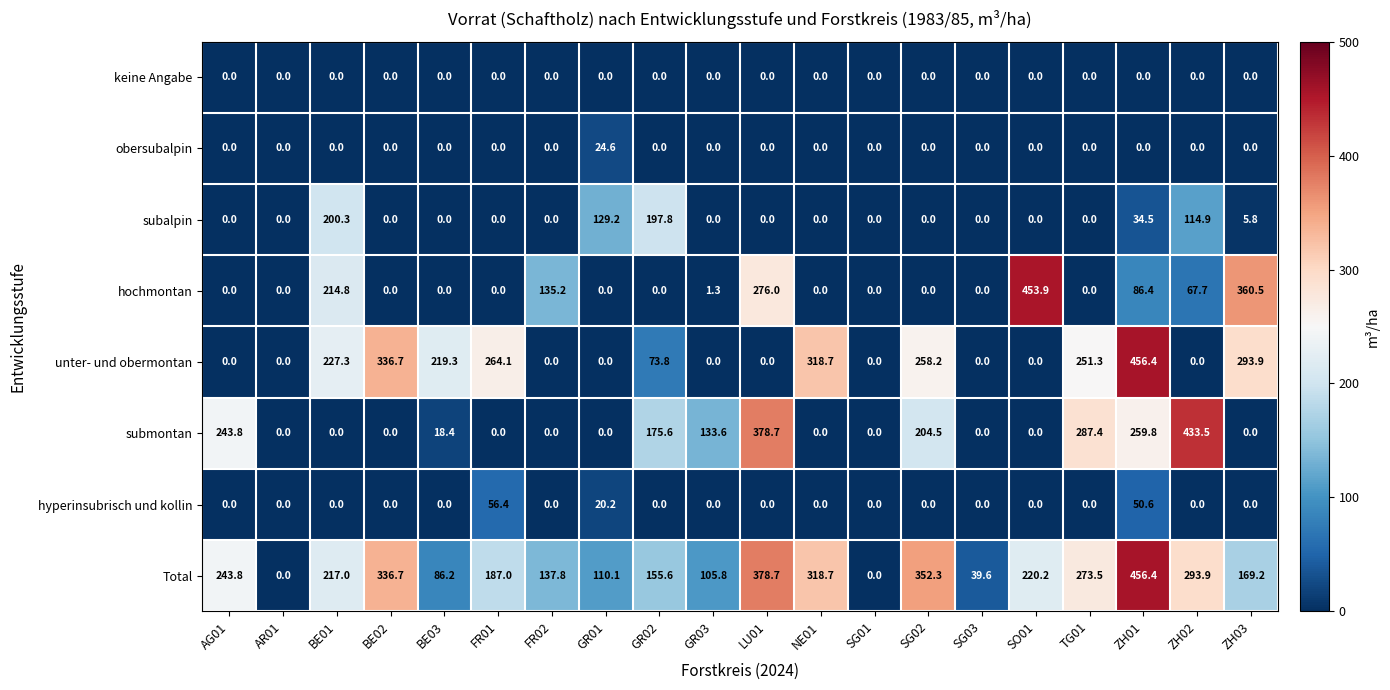

At which category is the sum across all series the highest?

ZH01